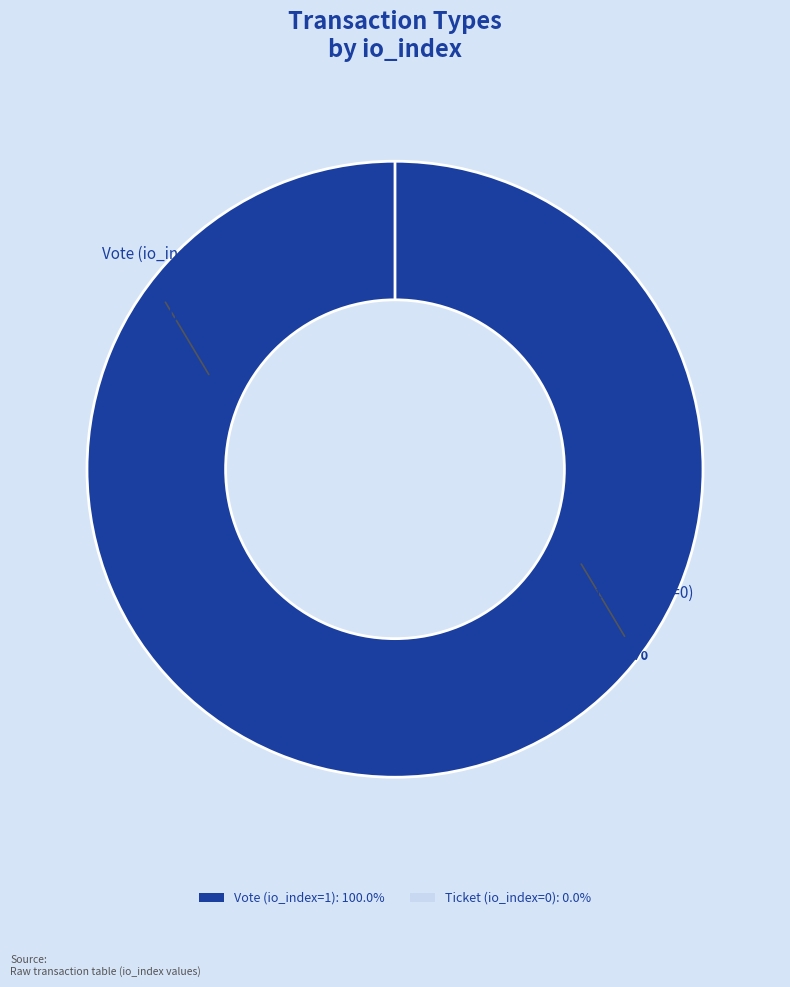

How many segments does this pie chart have?

2